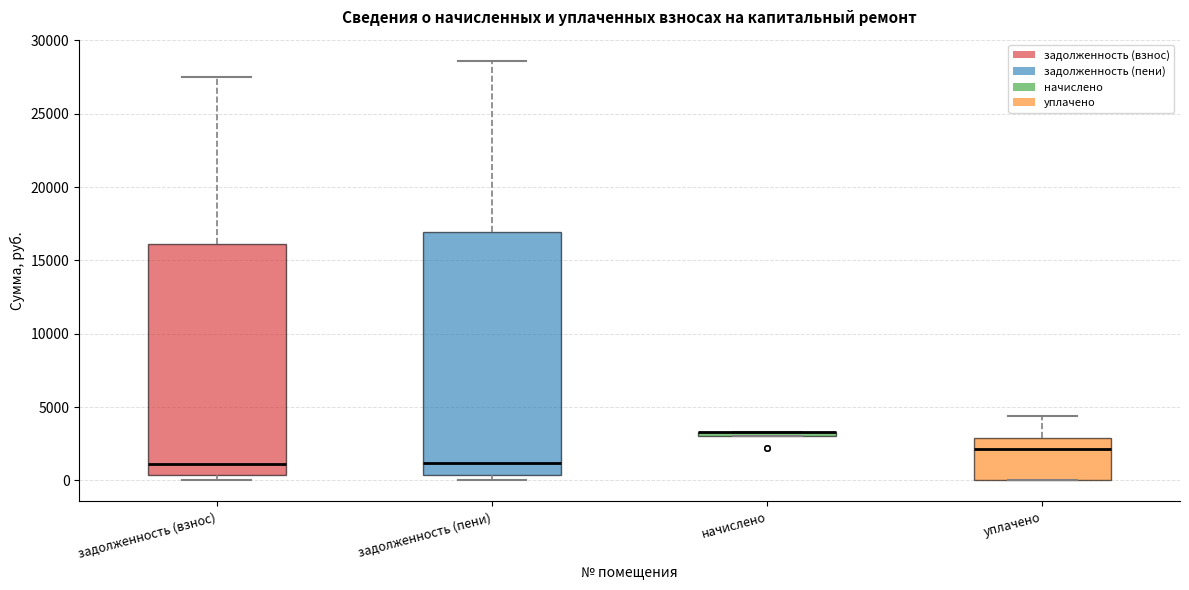

Comparing the boxes themselves (not the whiskers), which one is the tallest?

задолженность (пени)